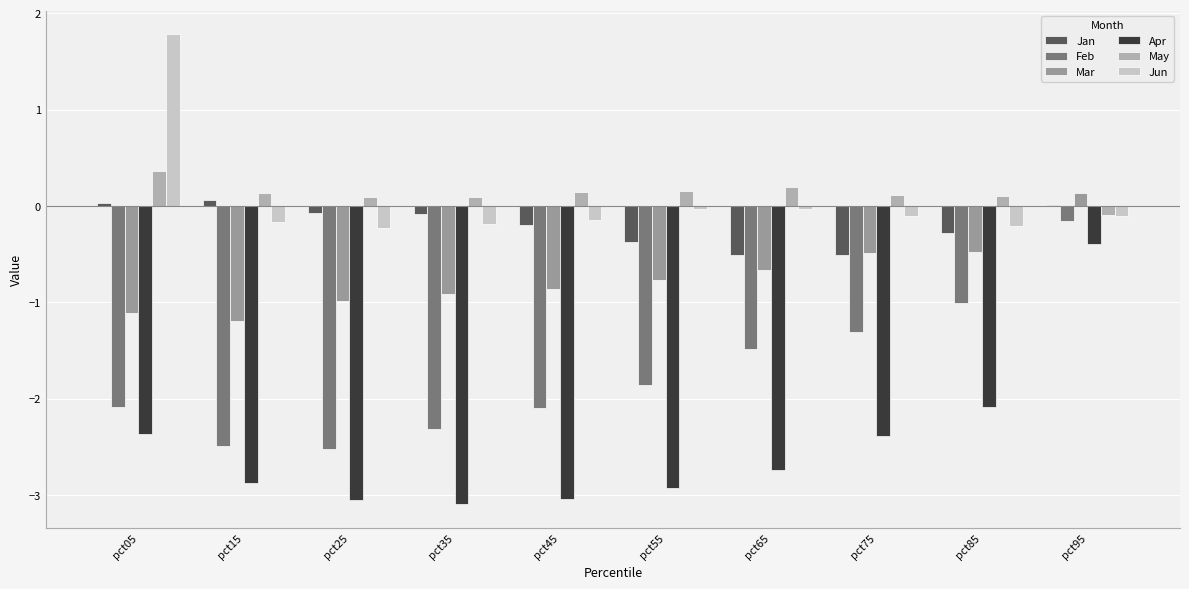

What is the sum of all Mar values?

-7.3